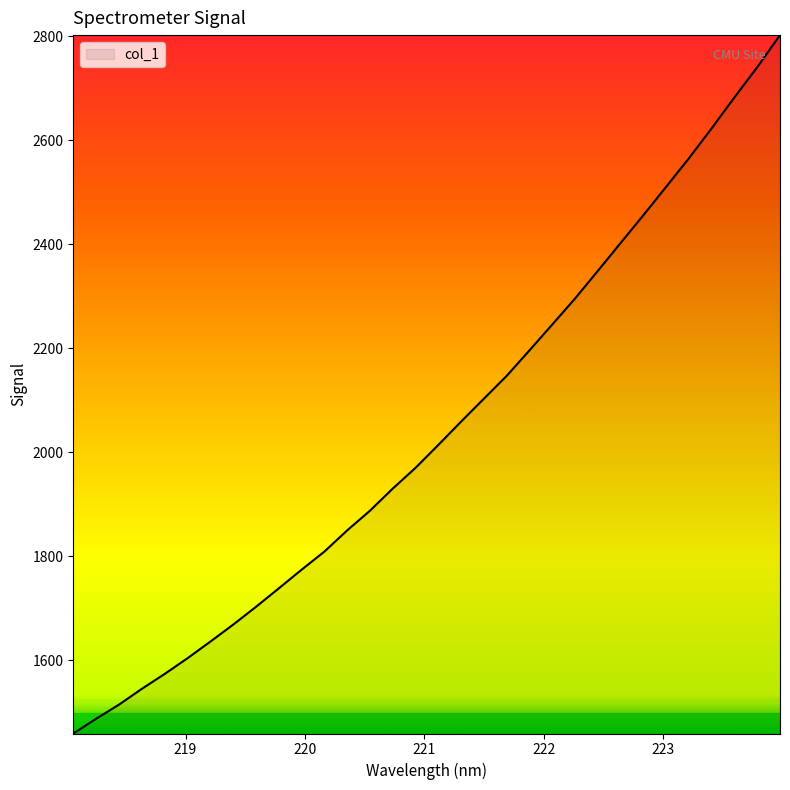

What is the difference between the maximum and minimum values?

1343.0